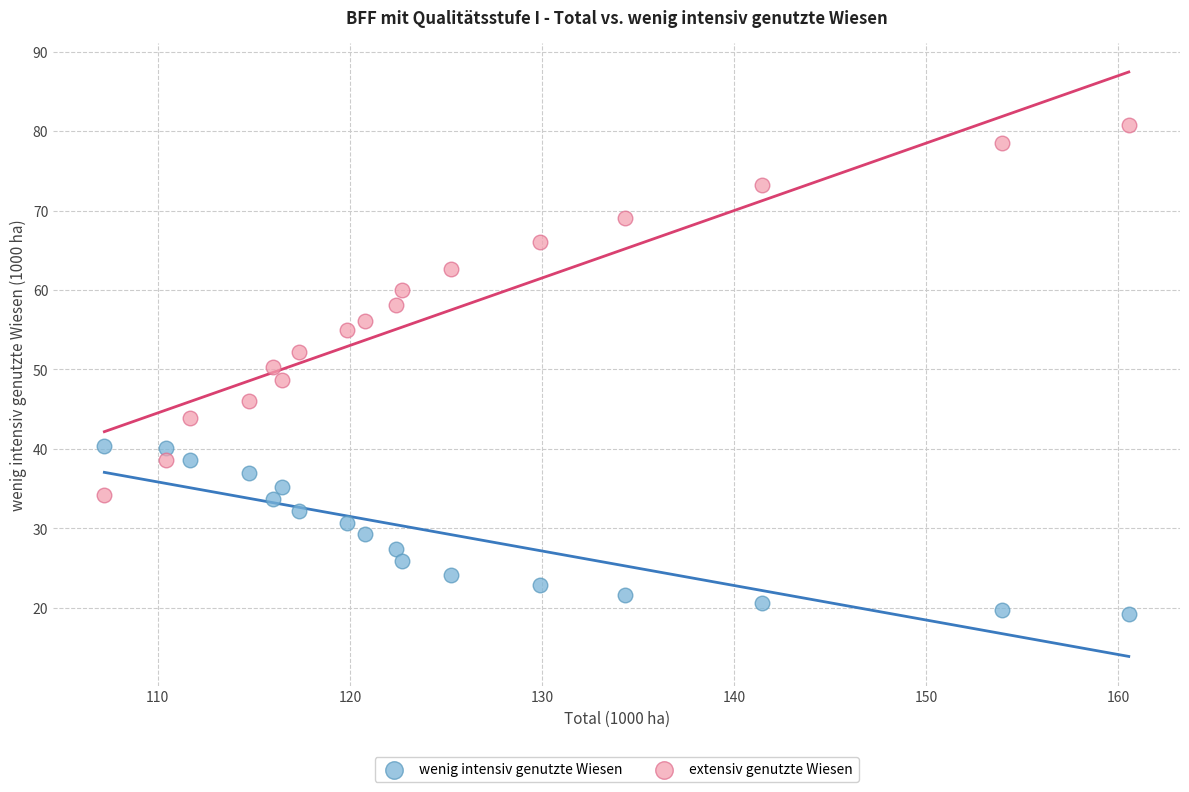

Across all data points, what is the range of Y values (max minus min)?

61.5